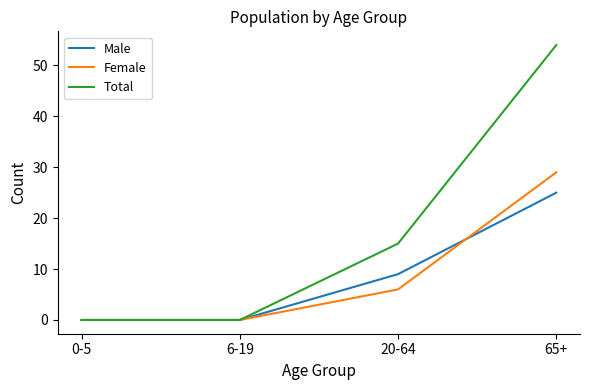

What is the maximum value shown in the chart?

54